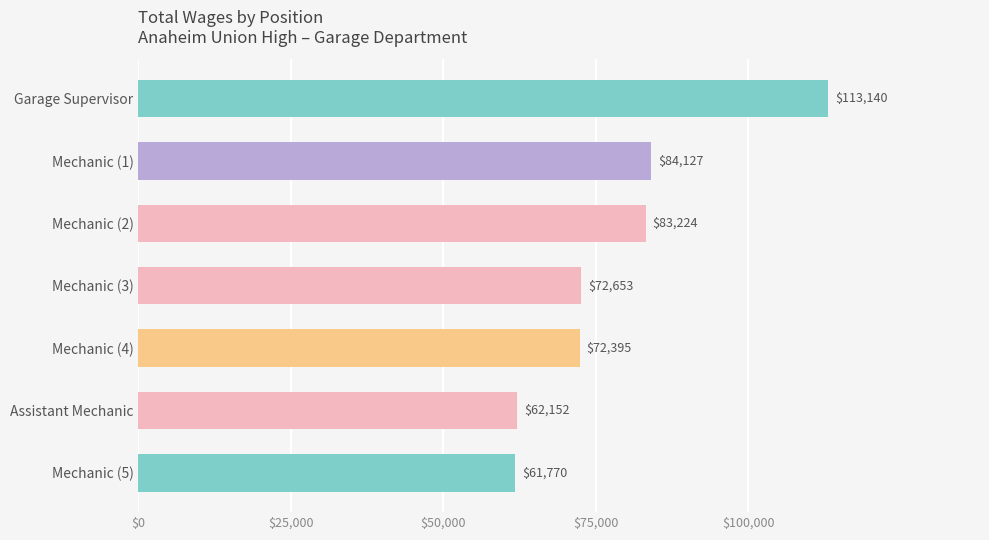

Rank the categories by value from highest to lowest.

Garage Supervisor, Mechanic (1), Mechanic (2), Mechanic (3), Mechanic (4), Assistant Mechanic, Mechanic (5)